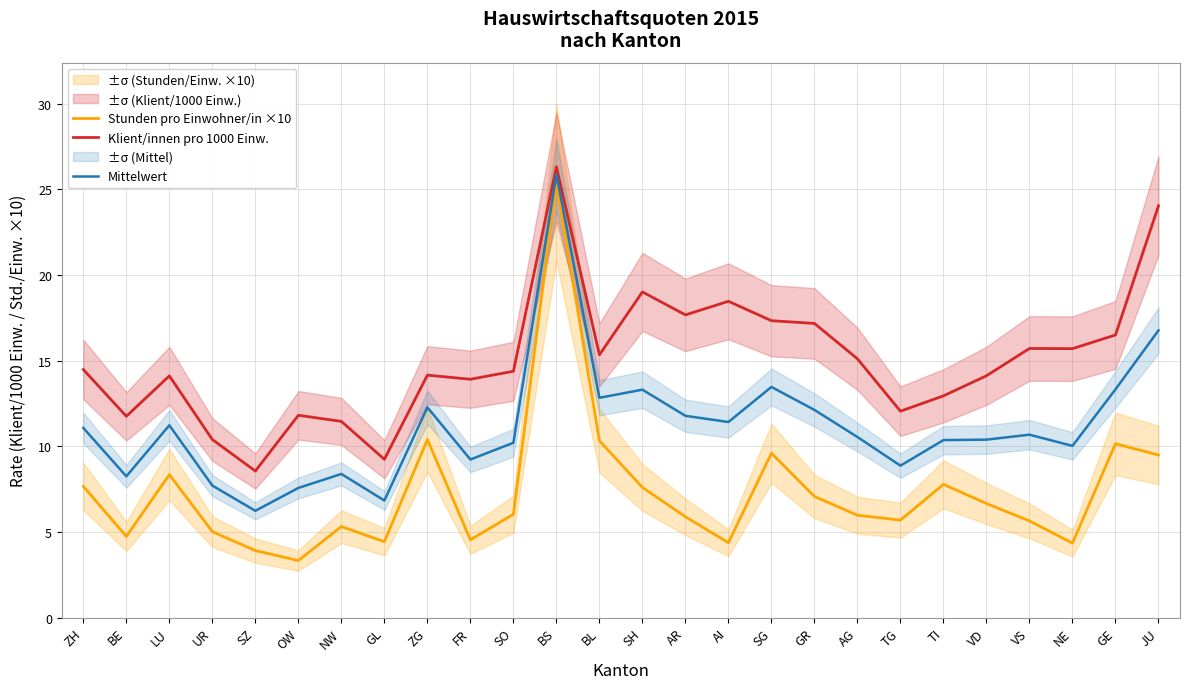

Which series changed the most between GL and AG?

Klient/innen pro 1000 Einw.